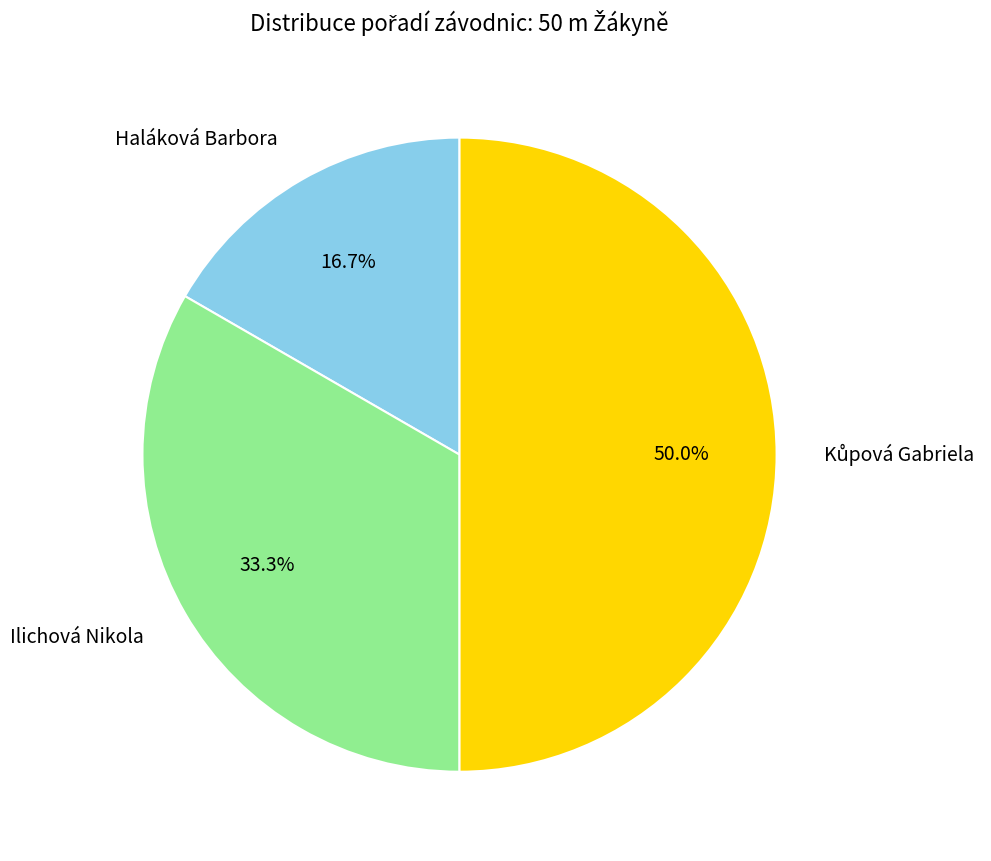

To the nearest percent, what is the difference between the largest and smallest slice percentages?

33%